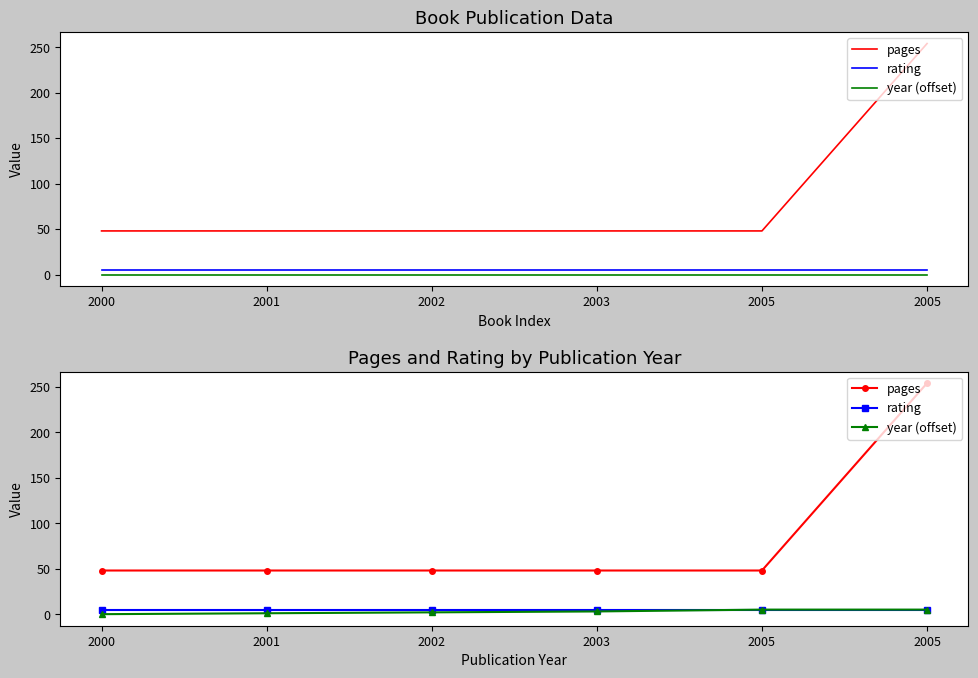

Which has a higher value, 2003 or 2000?

2003